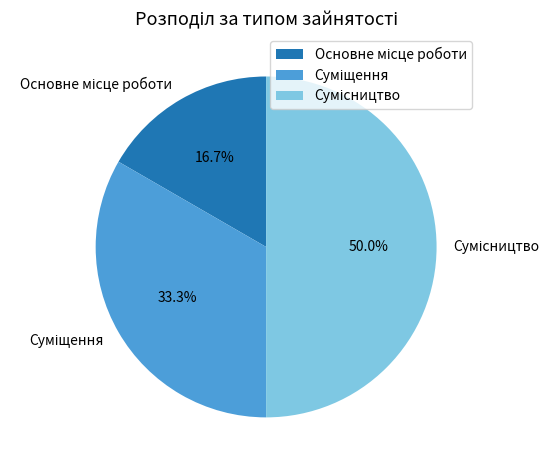

Count the number of slices in the pie.

3